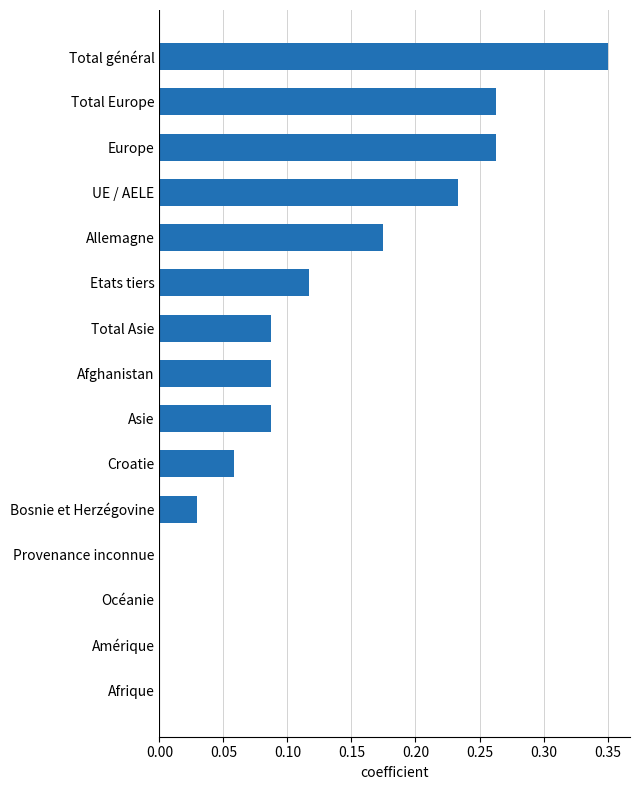

What is the change in value from Afrique to UE / AELE?

+0.2